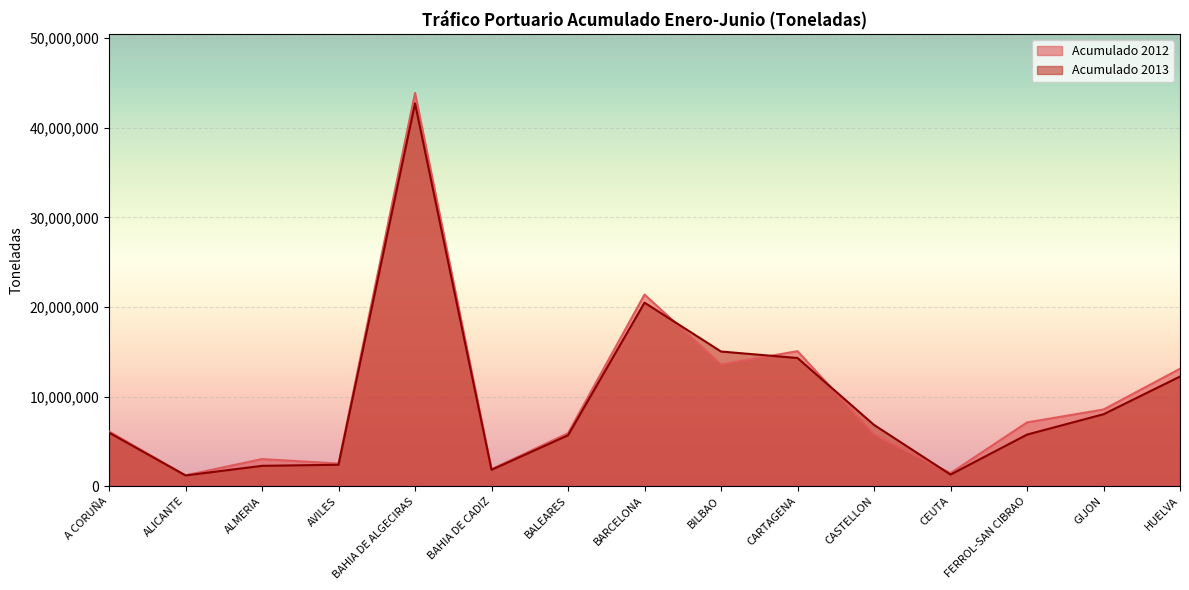

What are all the series names shown in the legend?

Acumulado 2012, Acumulado 2013